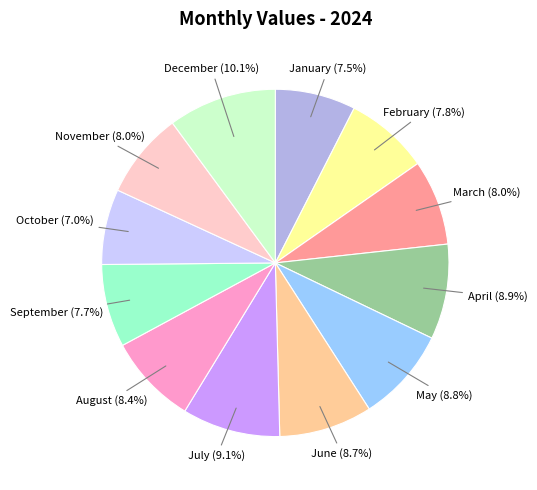

Is there any slice that represents more than half of the pie?

No